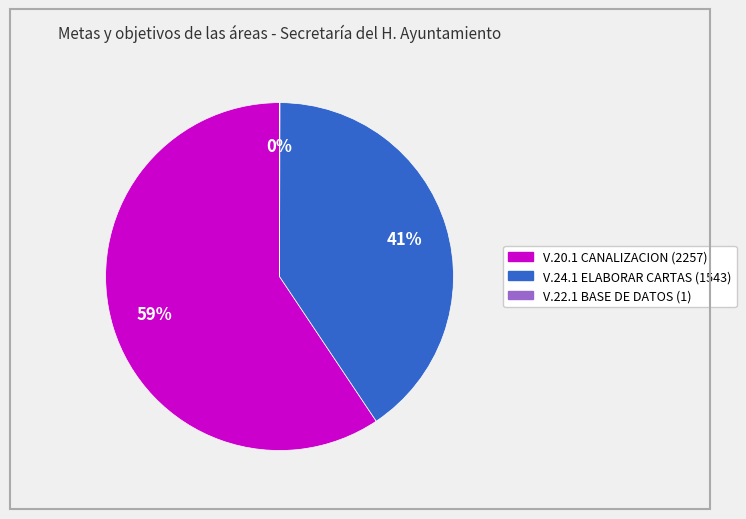

To the nearest percent, what percentage of the pie is V.20.1 CANALIZACION (2257)?

59%